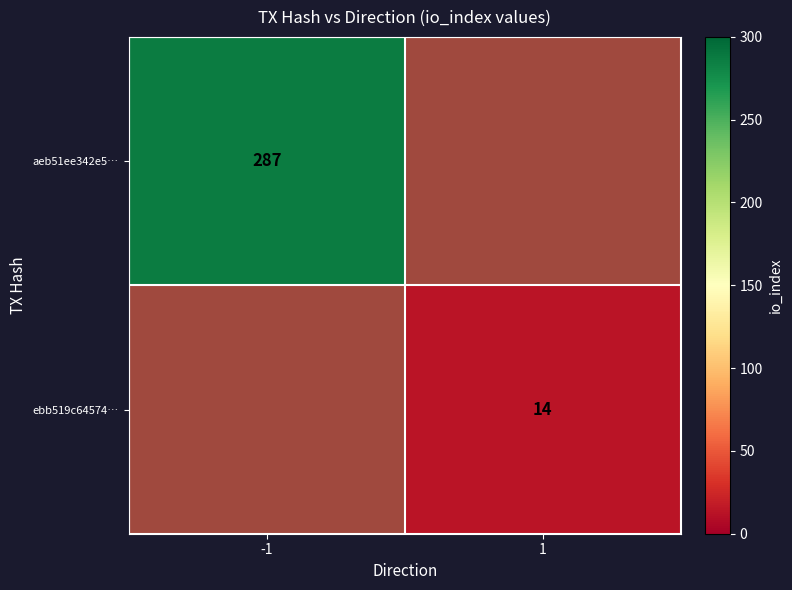

At -1, list the series in order from largest to smallest.

aeb51ee342e5…, ebb519c64574…